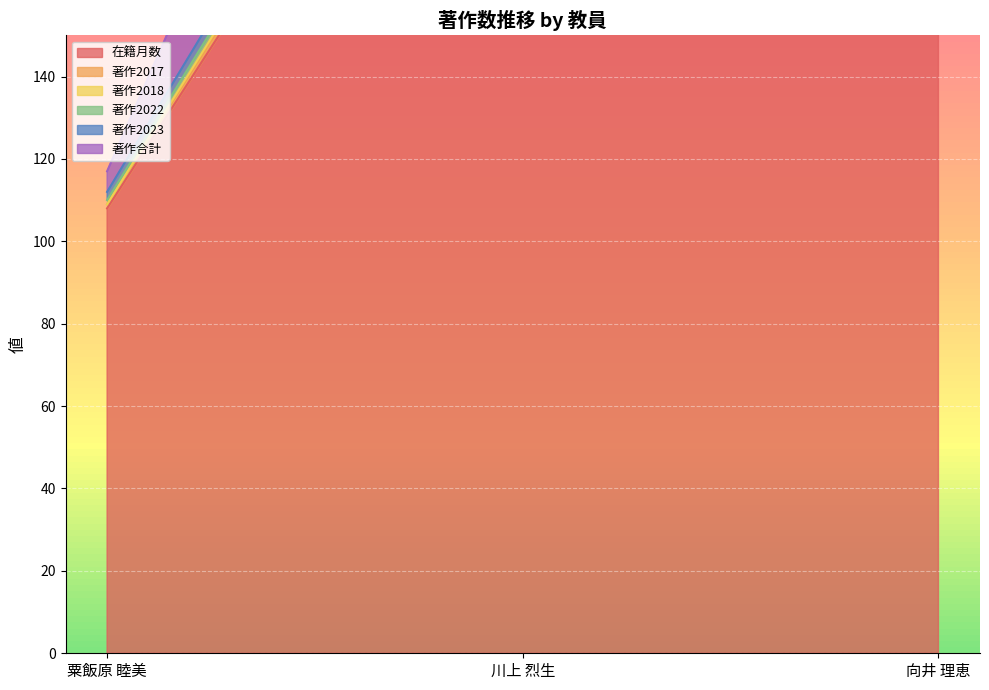

Between 向井 理恵 and 粟飯原 睦美, which is larger?

向井 理恵